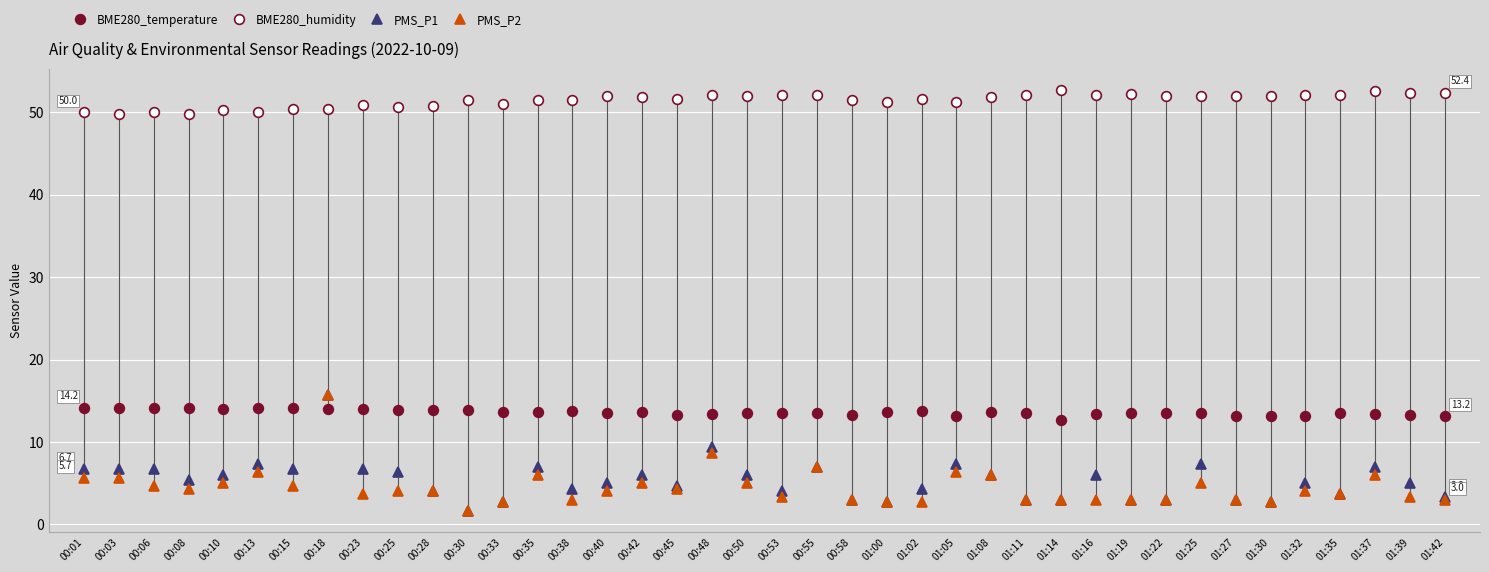

How many categories are shown in the chart?

40